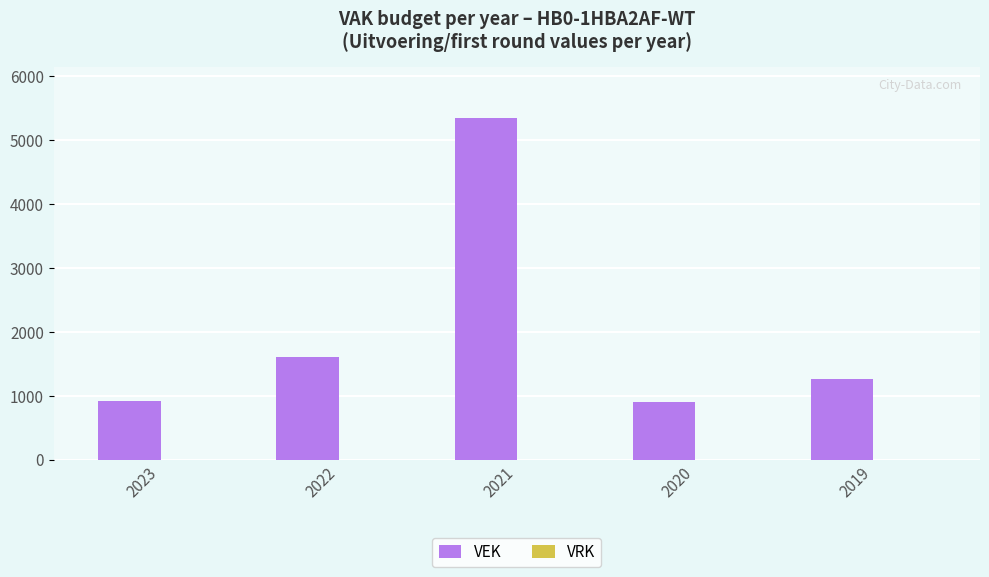

How many categories are shown in the chart?

5